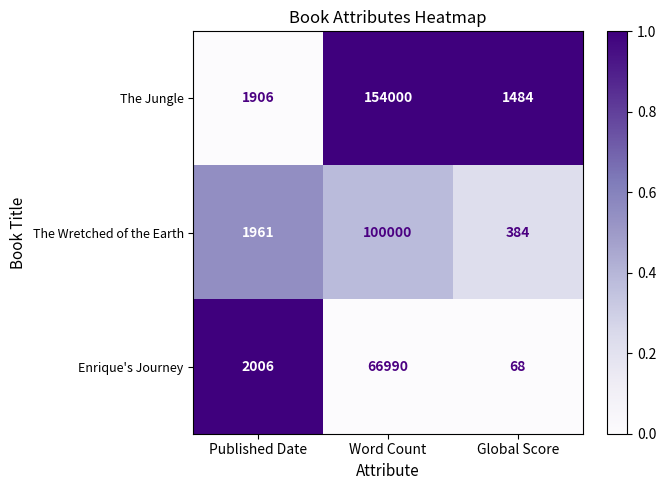

What is the difference between the The Wretched of the Earth values at Word Count and Published Date?

98039